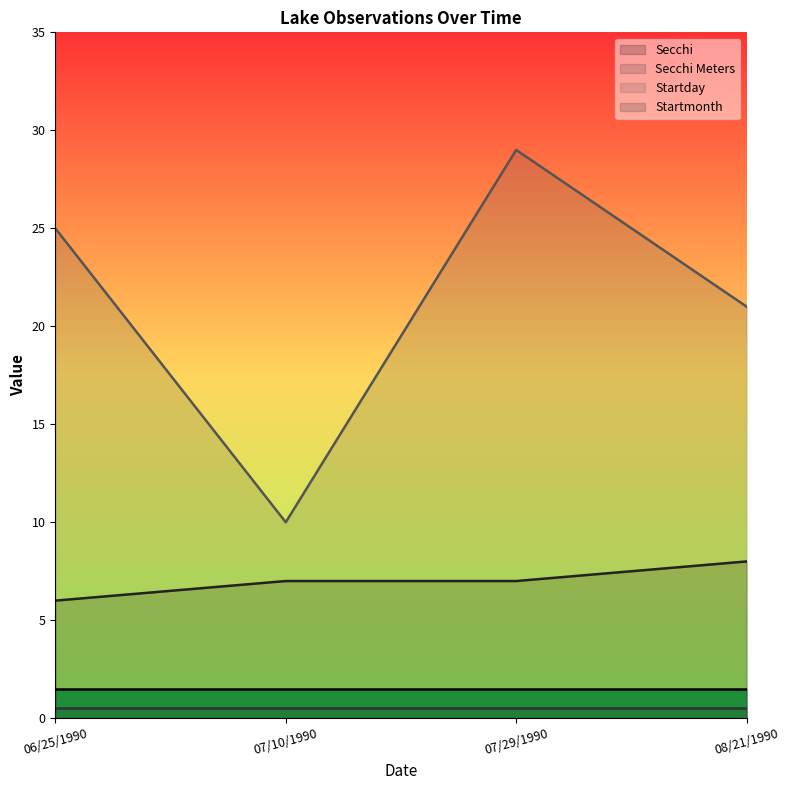

What is the difference between the second highest and minimum values in the Startmonth series?

1.0